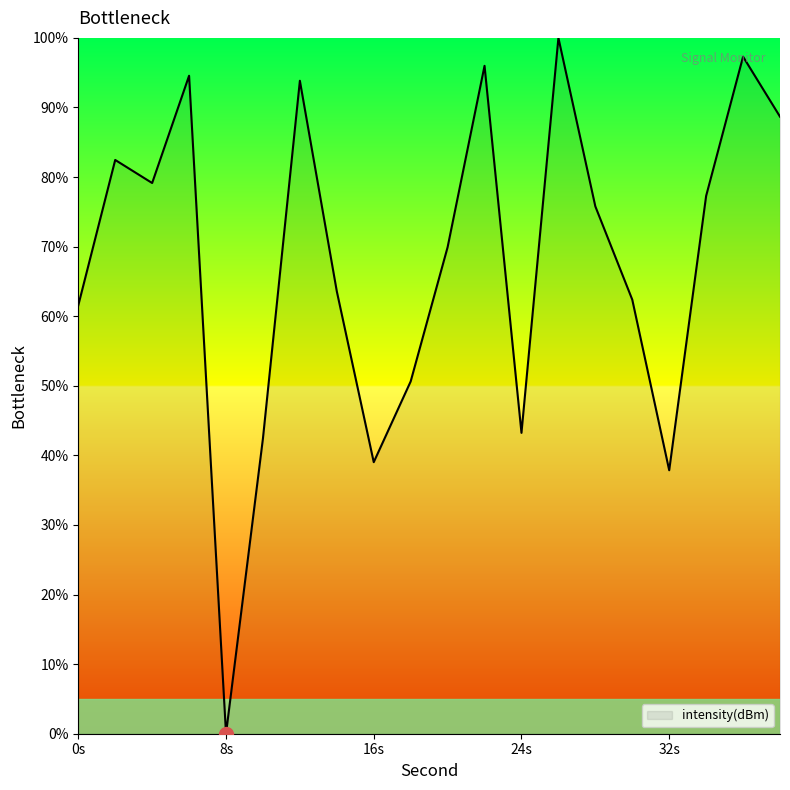

How many interior local peaks (higher than both neighbors) does the data have?

6